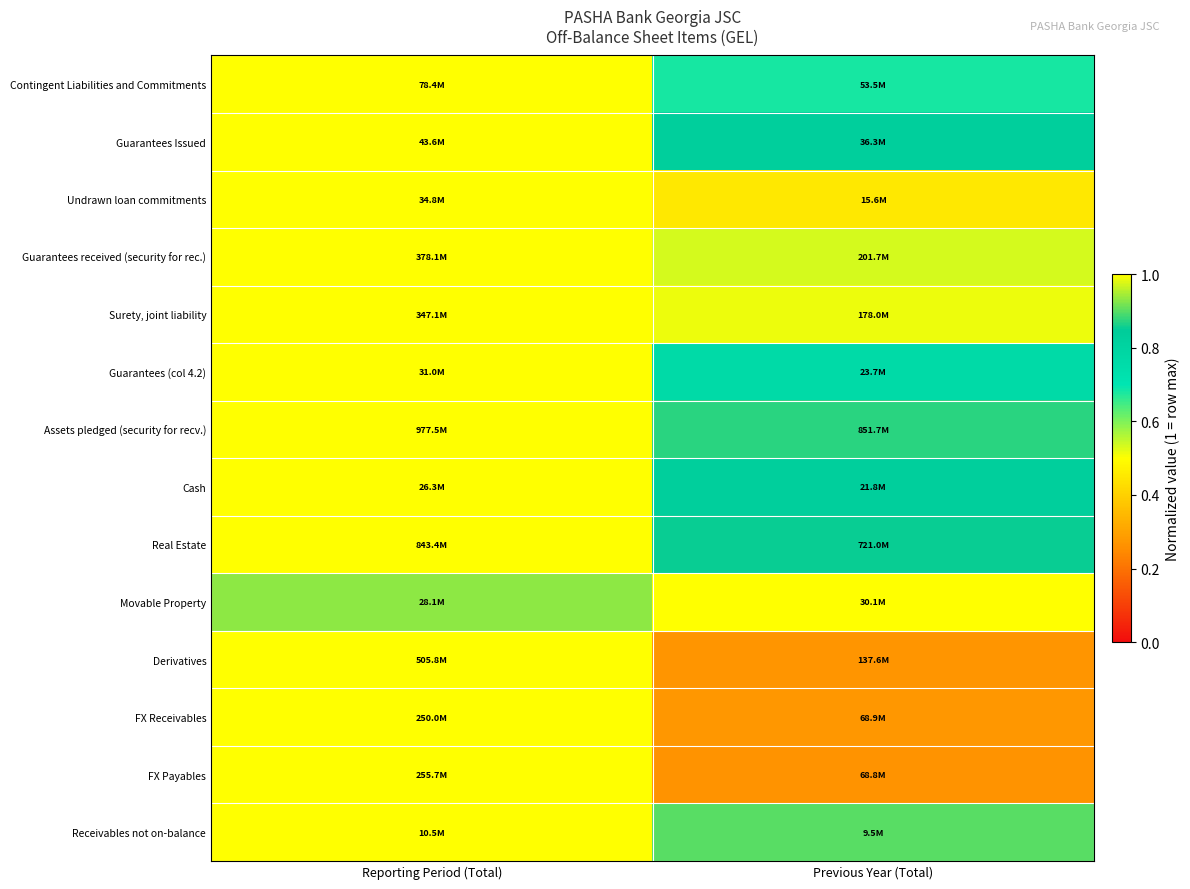

Between Reporting Period (Total) and Previous Year (Total), which is larger?

Reporting Period (Total)